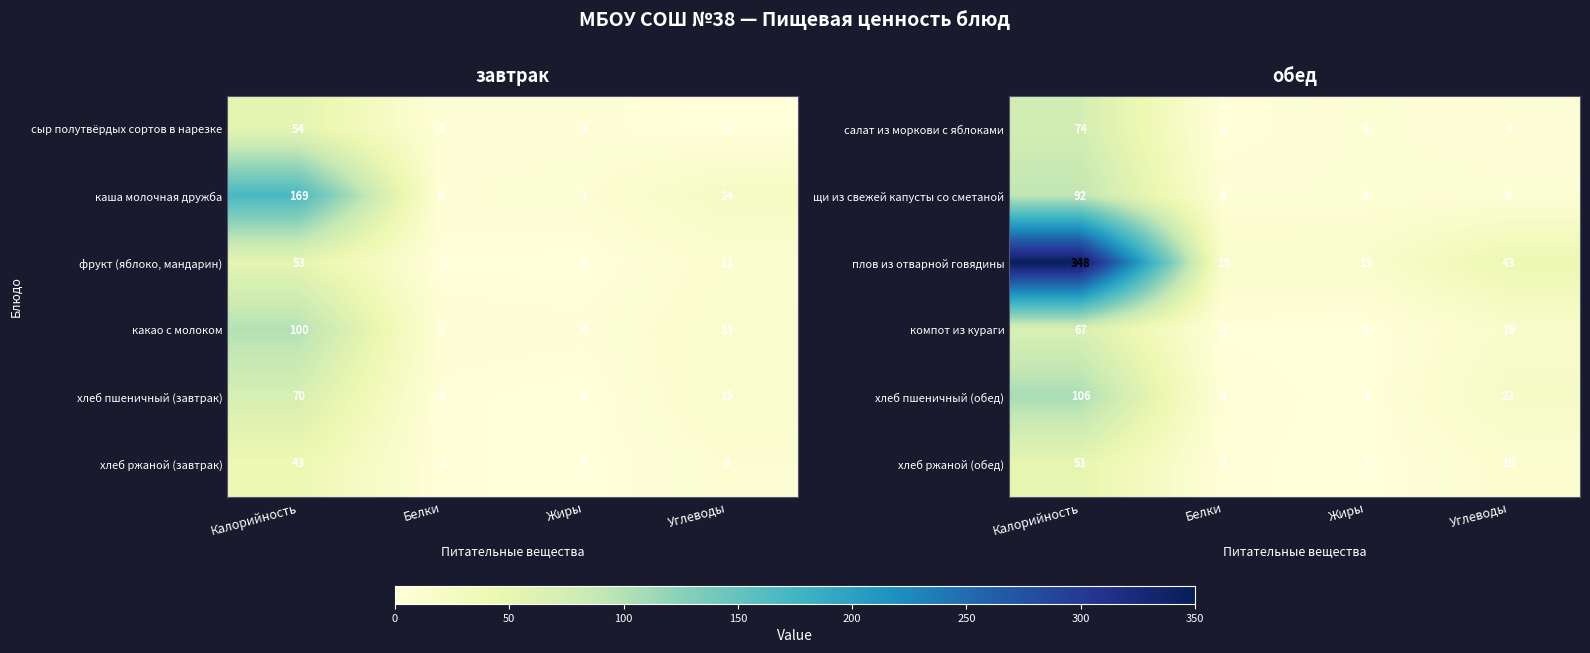

At which category does the chart reach its peak across all series?

Калорийность